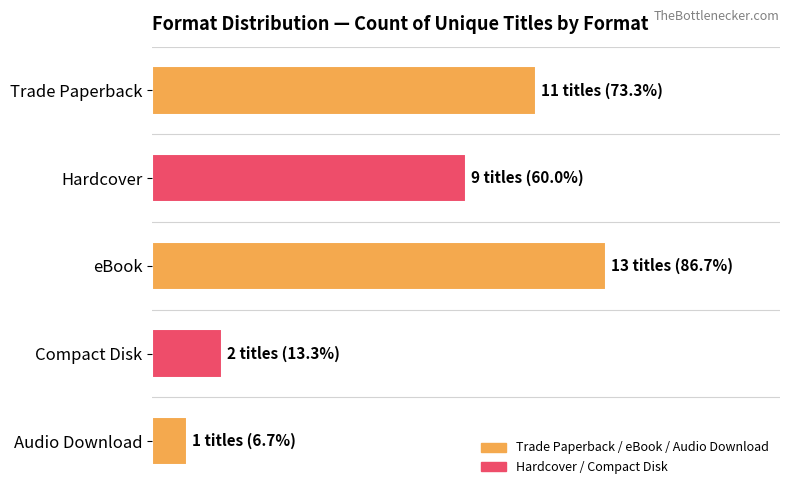

Does the chart contain any negative values?

No